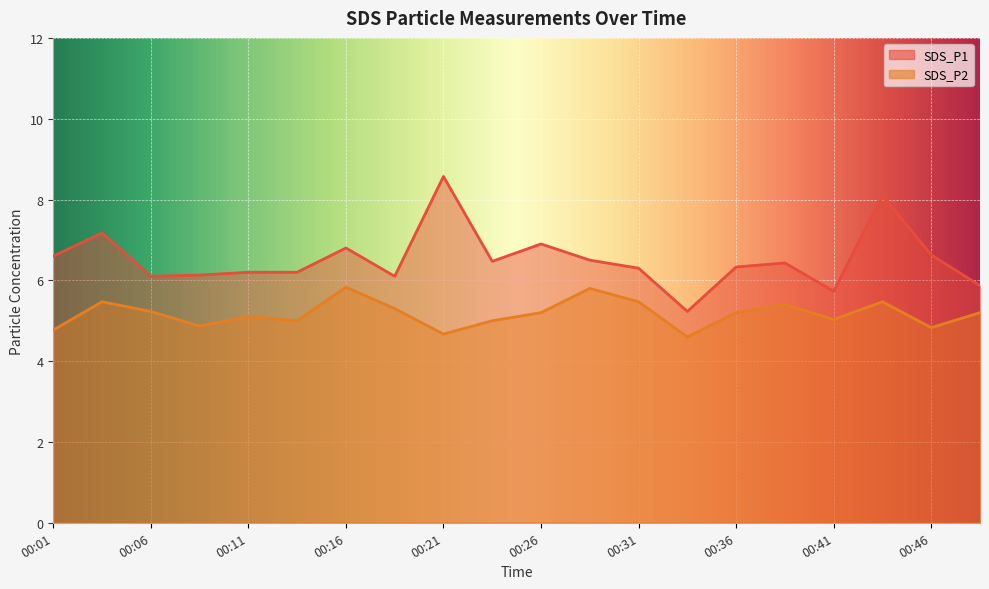

What is the value of the SDS_P2 point at the 5th from the left?

5.1